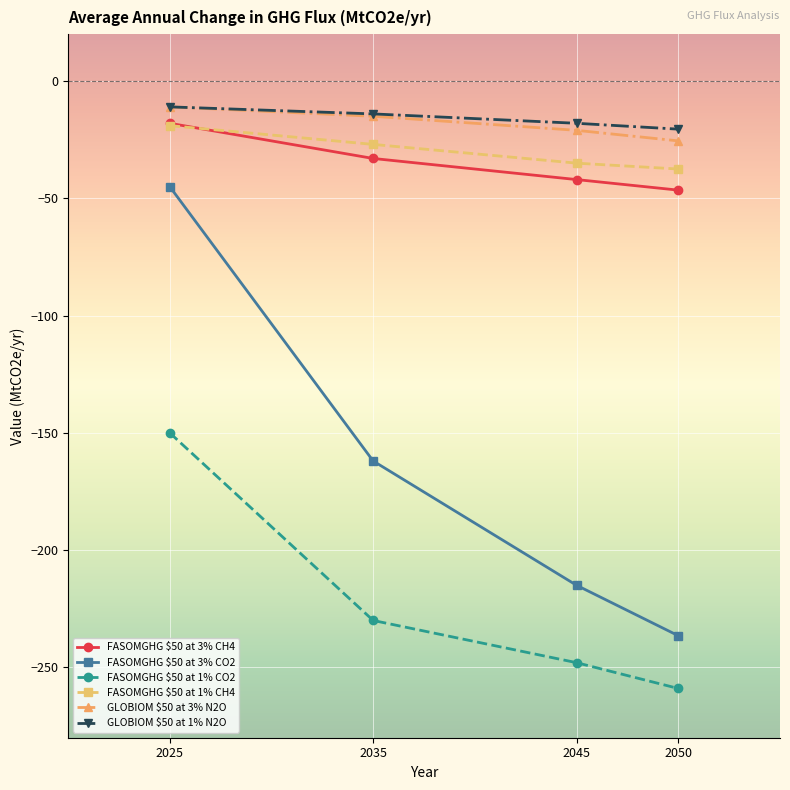

True or false: GLOBIOM $50 at 3% N2O and FASOMGHG $50 at 1% CO2 cross at least once.

False